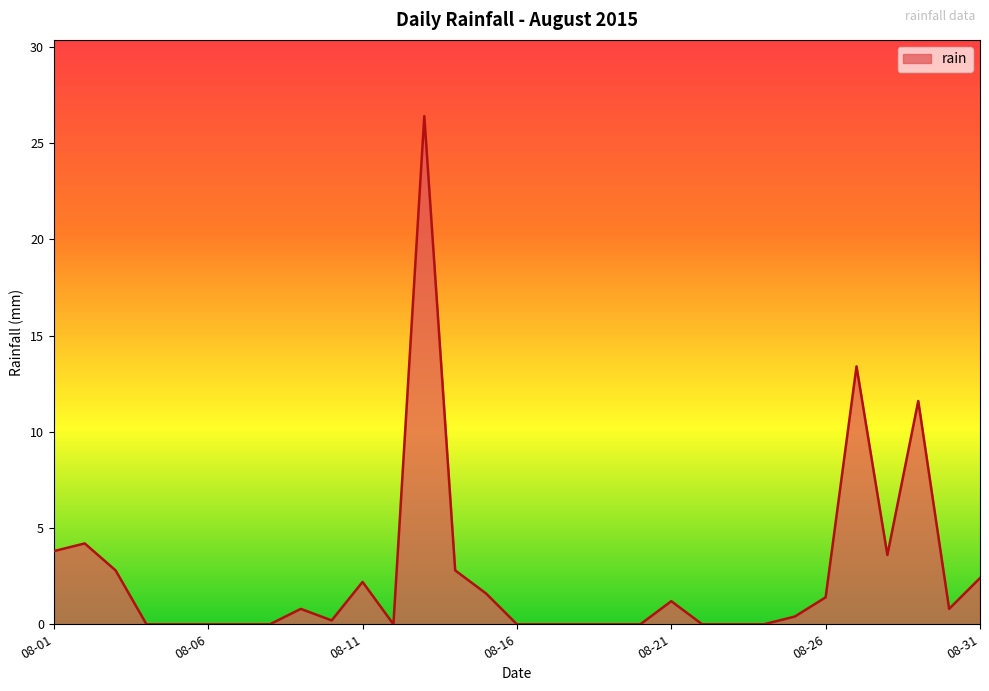

What is the greatest value displayed?

26.4